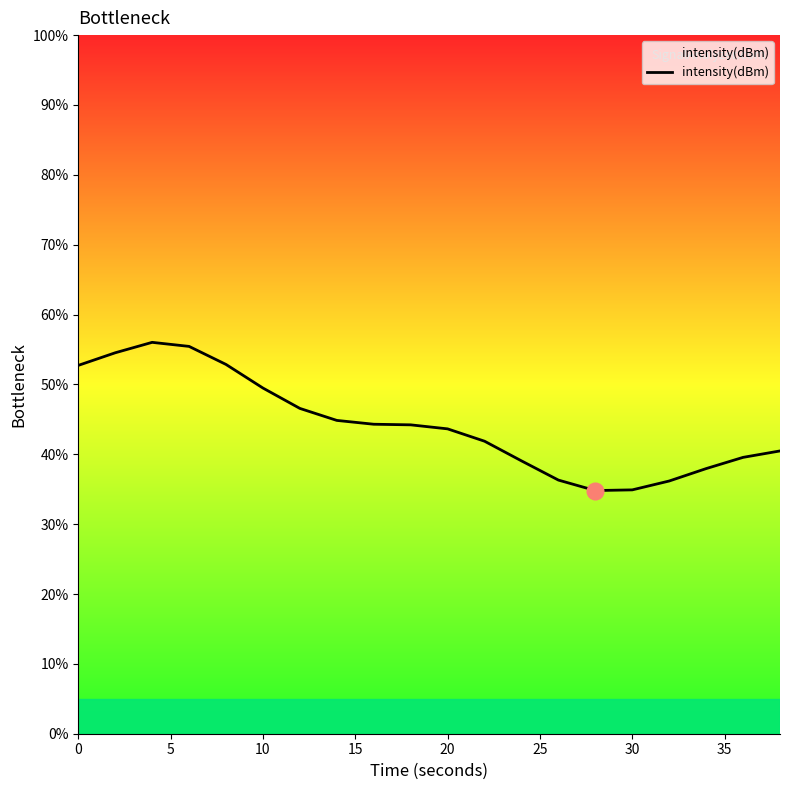

What is the difference between the maximum and minimum values?

21.2